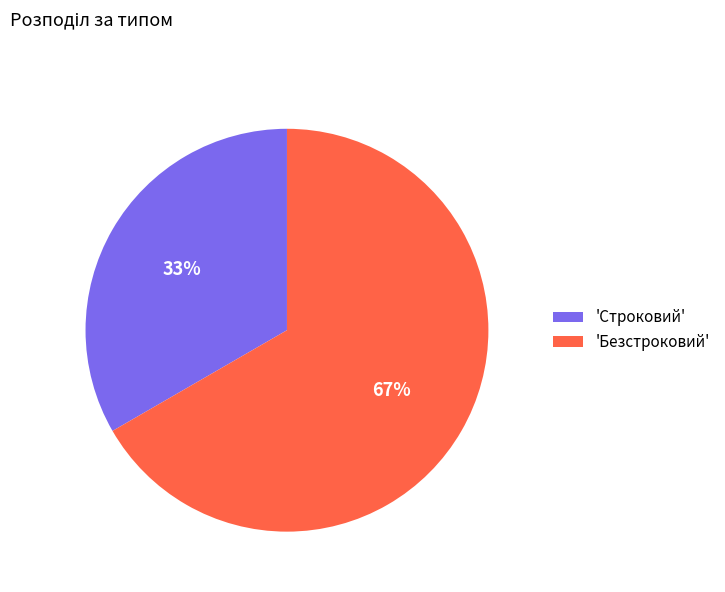

To the nearest percent, what percentage of the pie is 'Строковий'?

33%